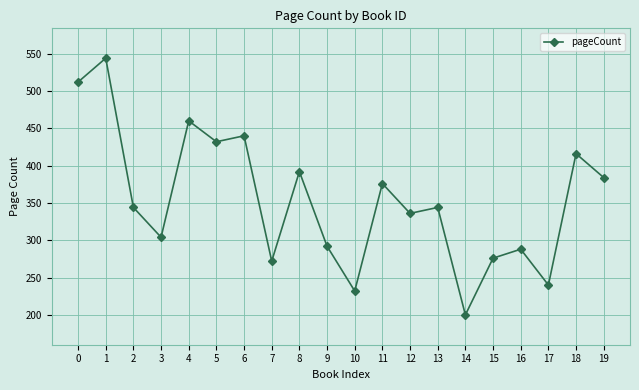

What is the value of the 10th point from the left?

292